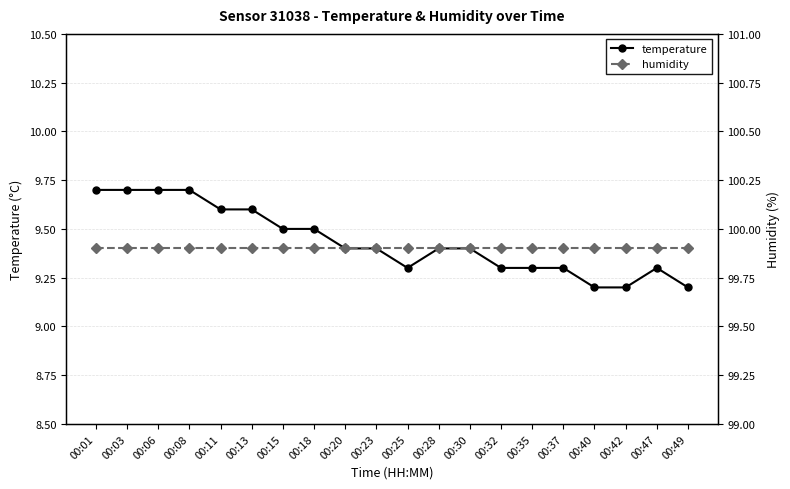

Reading left to right, extract all data points from this chart.

temperature: 00:01=9.7	00:03=9.7	00:06=9.7	00:08=9.7	00:11=9.6	00:13=9.6	00:15=9.5	00:18=9.5	00:20=9.4	00:23=9.4	00:25=9.3	00:28=9.4	00:30=9.4	00:32=9.3	00:35=9.3	00:37=9.3	00:40=9.2	00:42=9.2	00:47=9.3	00:49=9.2
humidity: 00:01=99.9	00:03=99.9	00:06=99.9	00:08=99.9	00:11=99.9	00:13=99.9	00:15=99.9	00:18=99.9	00:20=99.9	00:23=99.9	00:25=99.9	00:28=99.9	00:30=99.9	00:32=99.9	00:35=99.9	00:37=99.9	00:40=99.9	00:42=99.9	00:47=99.9	00:49=99.9